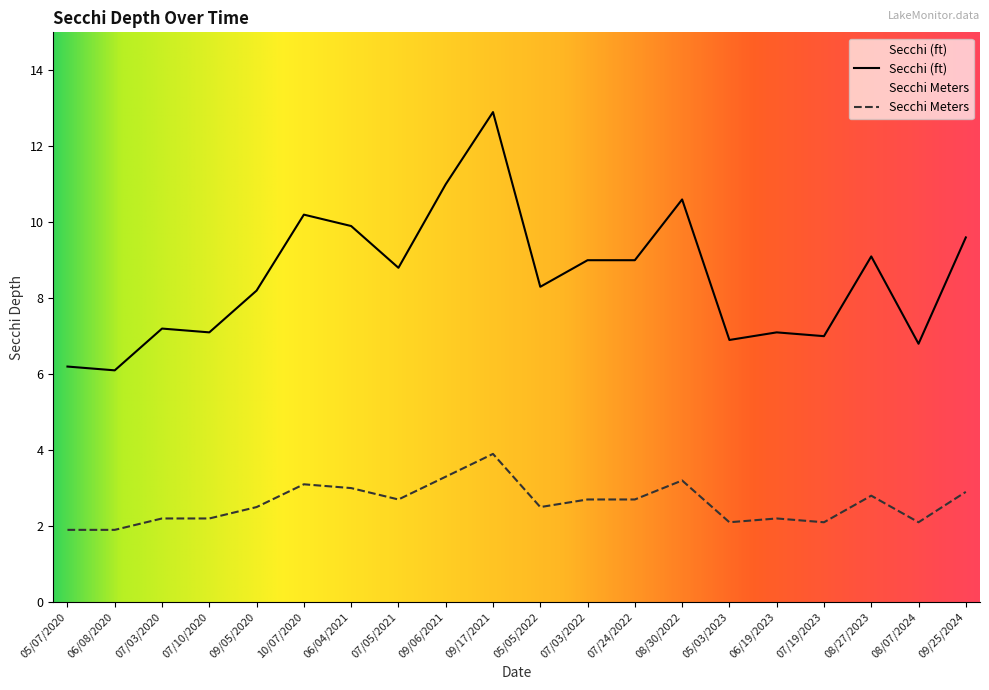

Rank the categories by Secchi (ft) value from highest to lowest.

09/17/2021, 09/06/2021, 08/30/2022, 10/07/2020, 06/04/2021, 09/25/2024, 08/27/2023, 07/03/2022, 07/24/2022, 07/05/2021, 05/05/2022, 09/05/2020, 07/03/2020, 07/10/2020, 06/19/2023, 07/19/2023, 05/03/2023, 08/07/2024, 05/07/2020, 06/08/2020